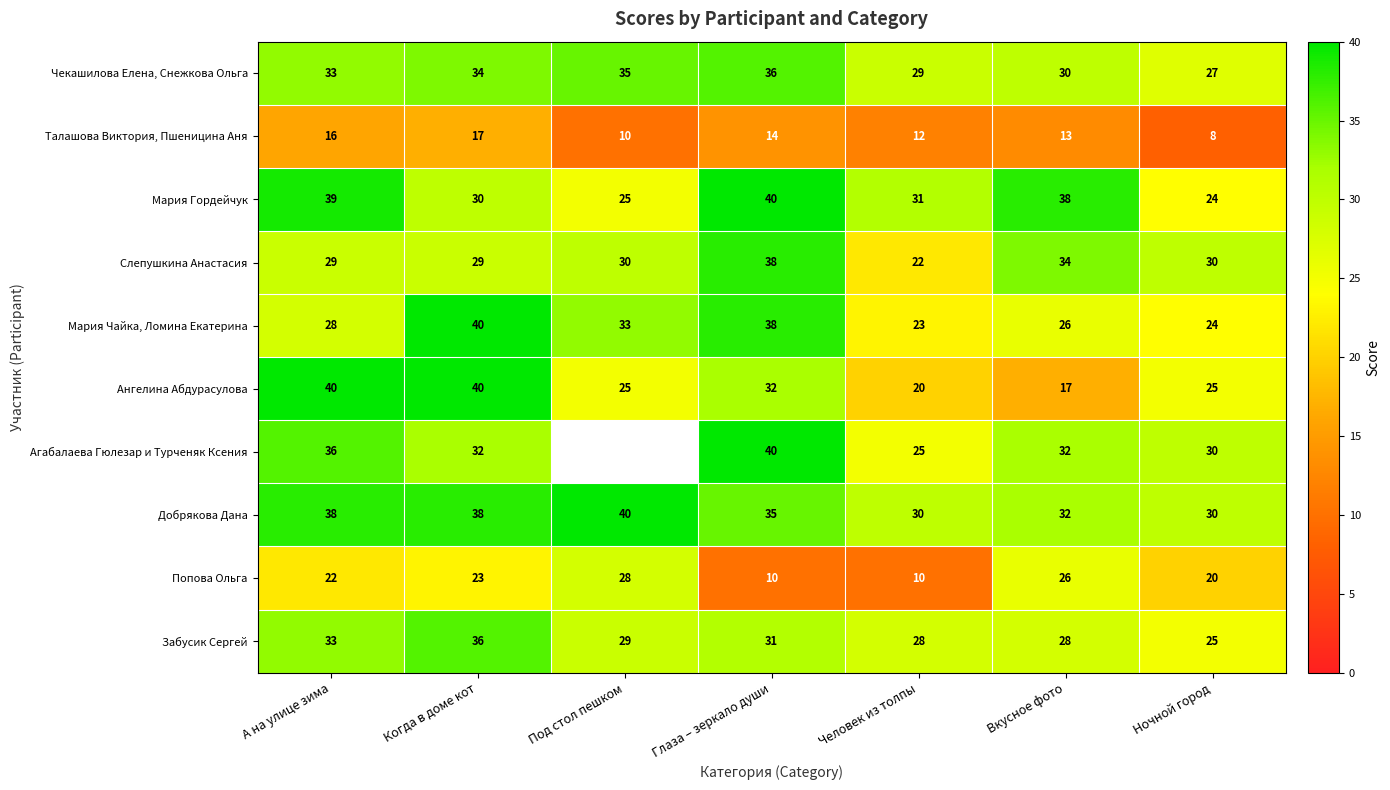

Where does the Забусик Сергей series first go above 29?

А на улице зима